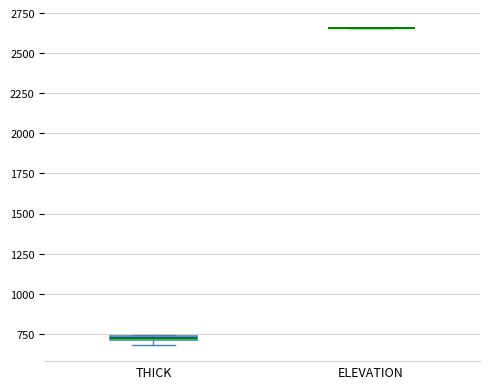

Where is the lower edge of the box for THICK on the y-axis? The values are not printed on the chart, so give them approximately, as read against the axis.

700